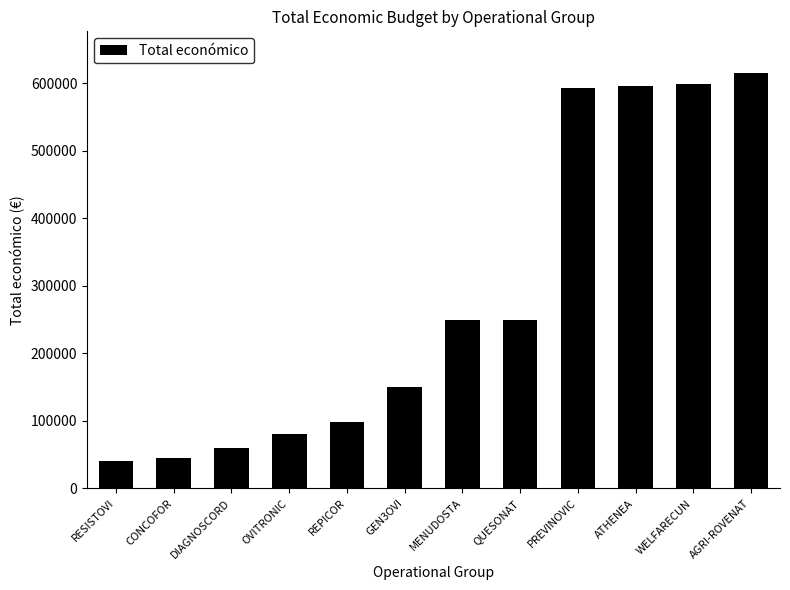

What is the approximate value at QUESONAT?

250000